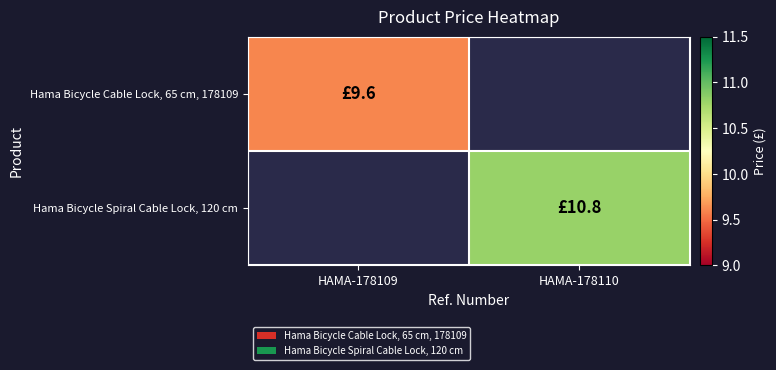

List the labels in order of Hama Bicycle Spiral Cable Lock, 120 cm value, largest first.

HAMA-178109, HAMA-178110